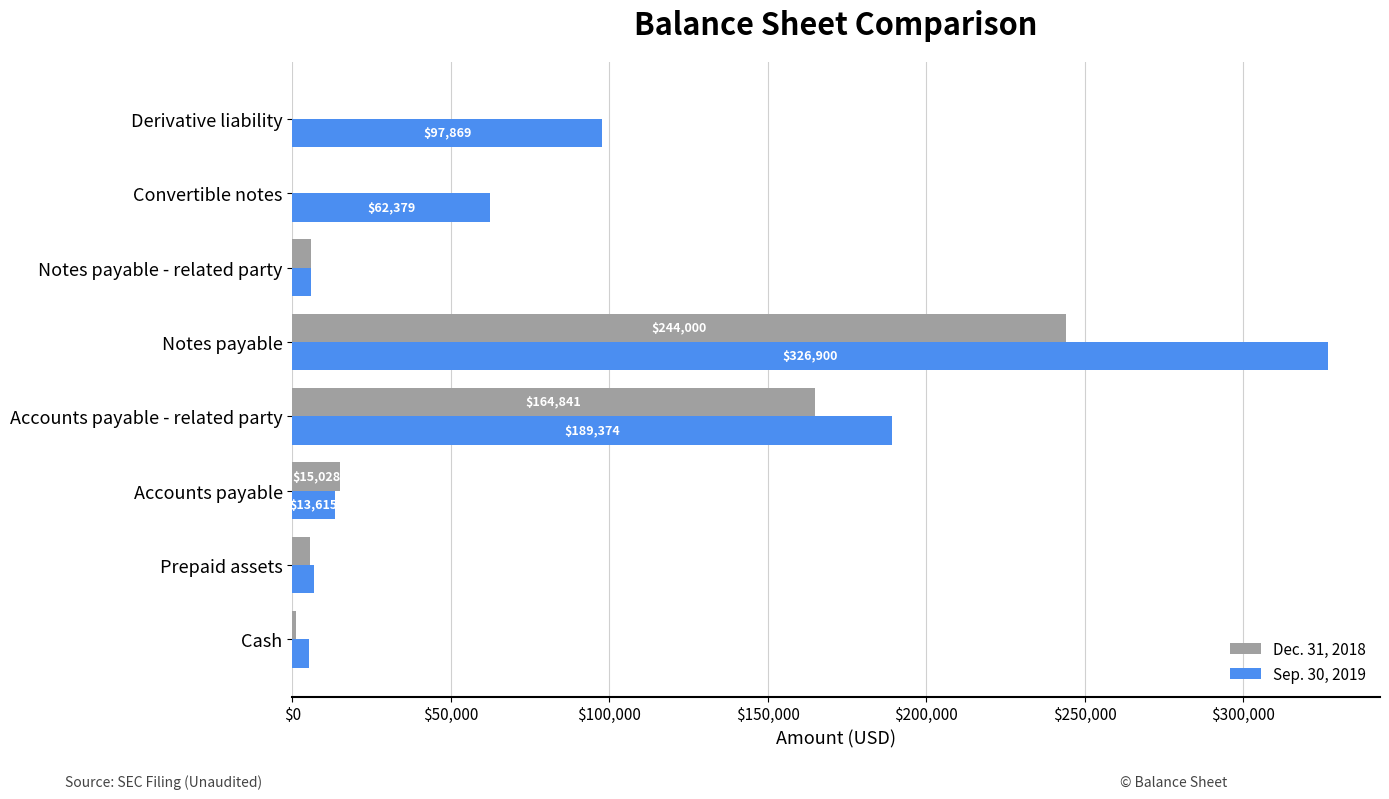

Where is Dec. 31, 2018 nearest to the value 122000?

Accounts payable - related party